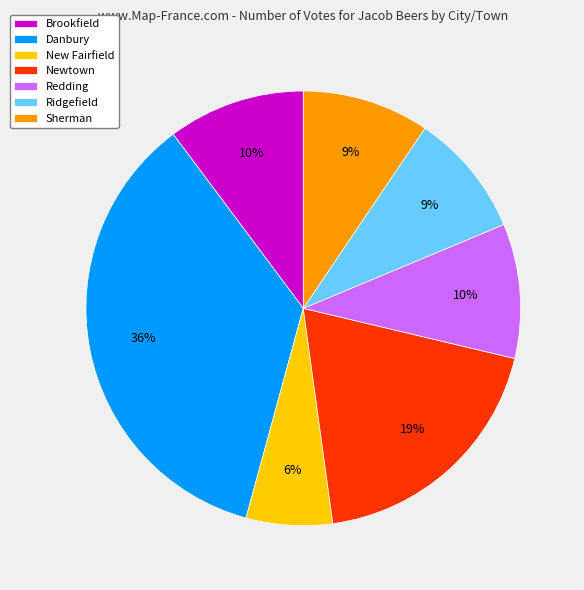

To the nearest percent, what is the average slice percentage?

14%